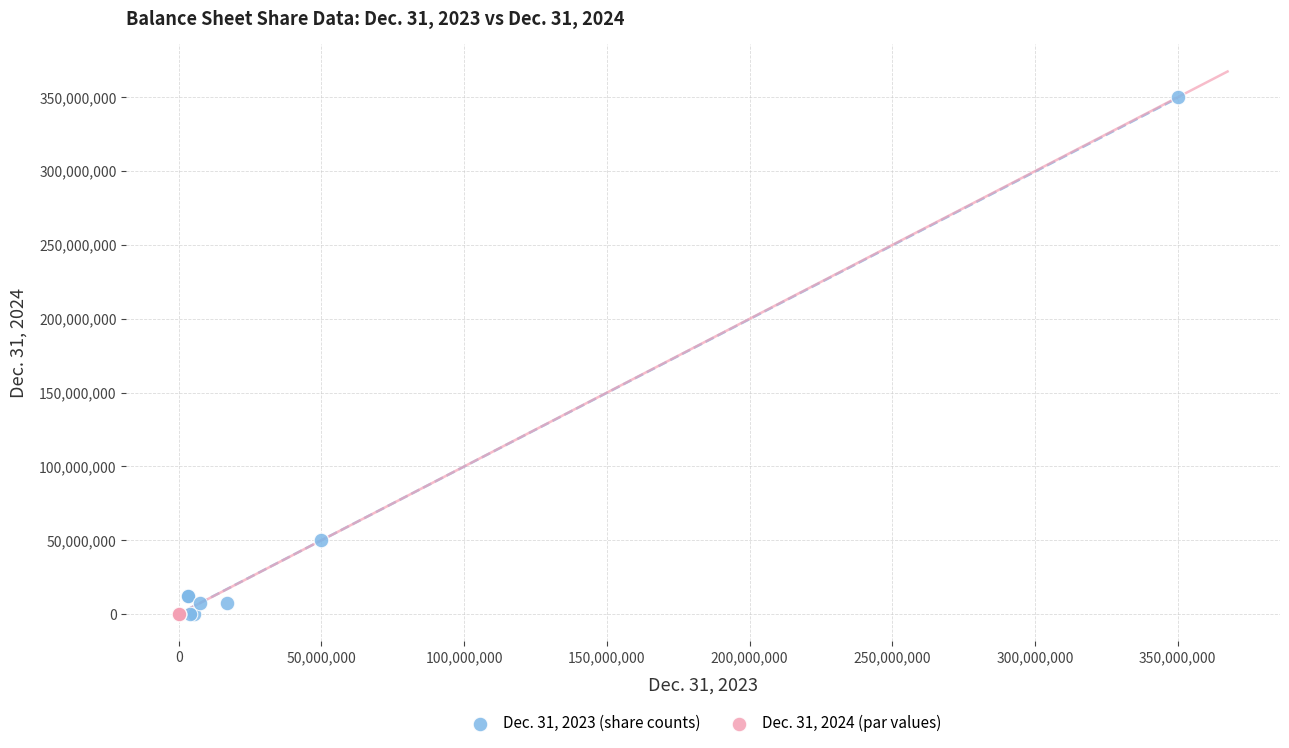

Which series reaches the maximum Y coordinate?

Dec. 31, 2023 (share counts)